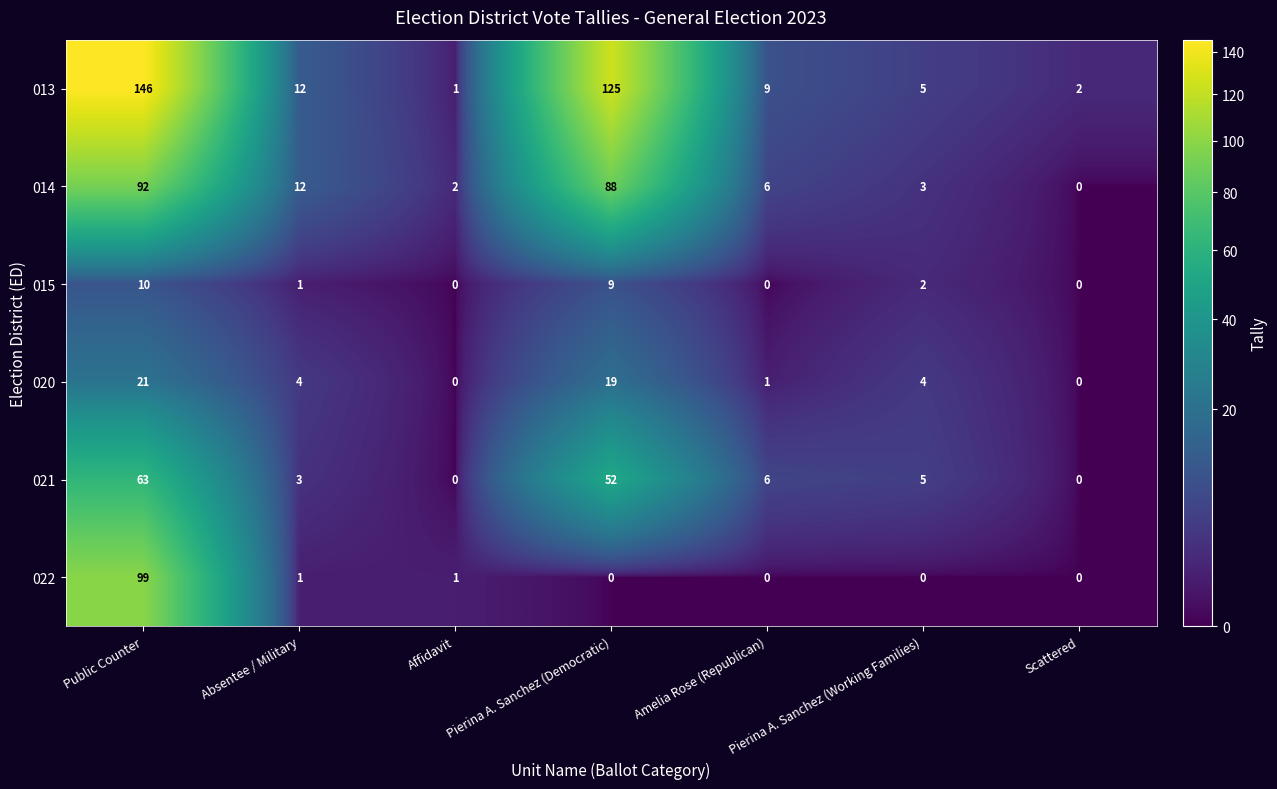

Which series has the largest total across all categories?

013